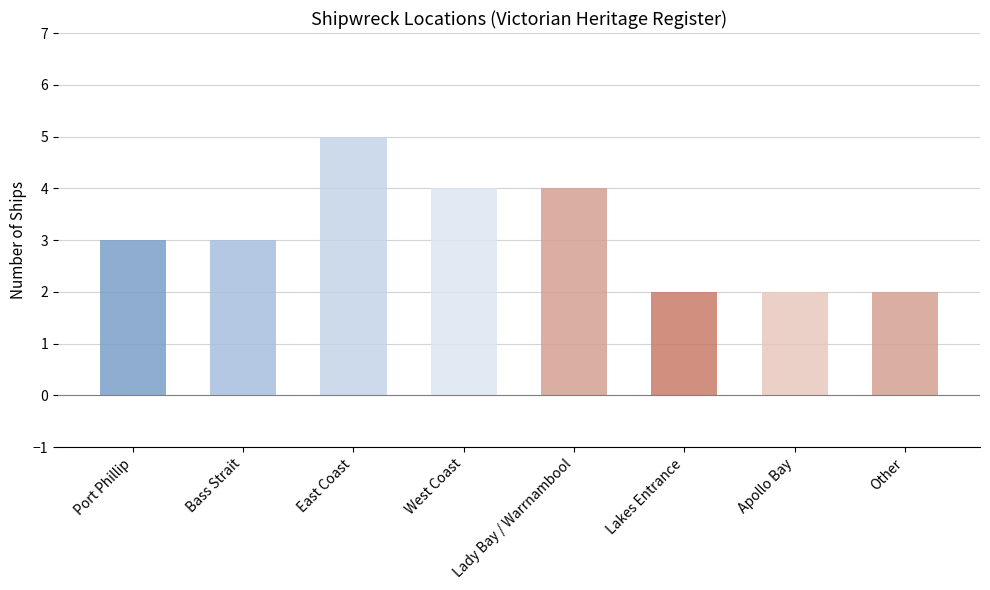

Between Apollo Bay and East Coast, which is larger?

East Coast